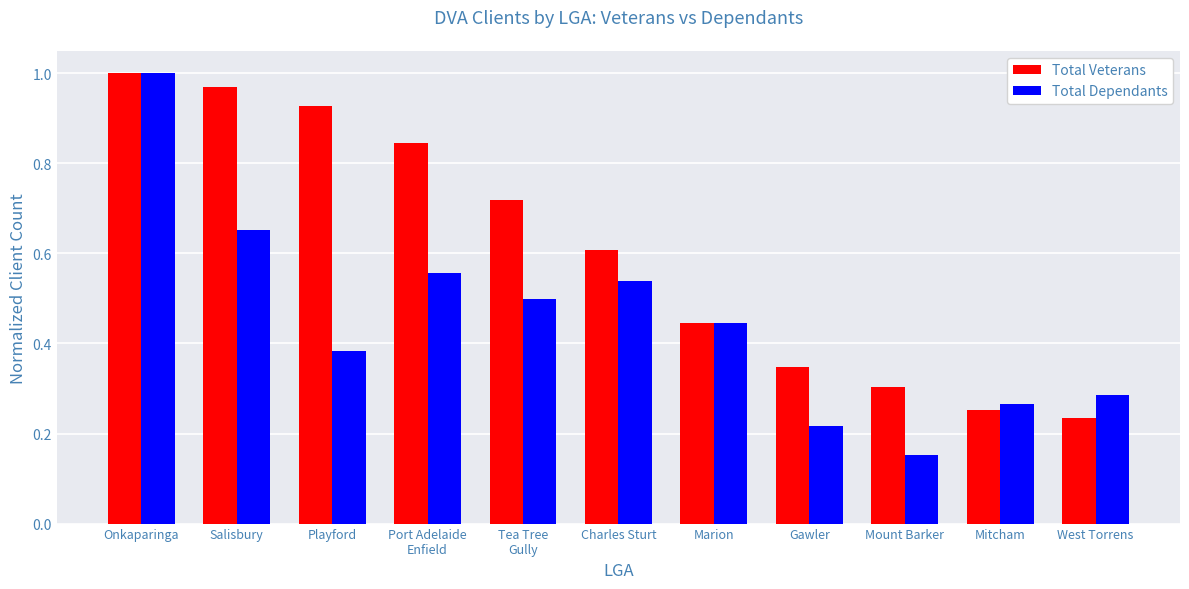

The value of Total Veterans at Onkaparinga is 0.4. True or false?

False